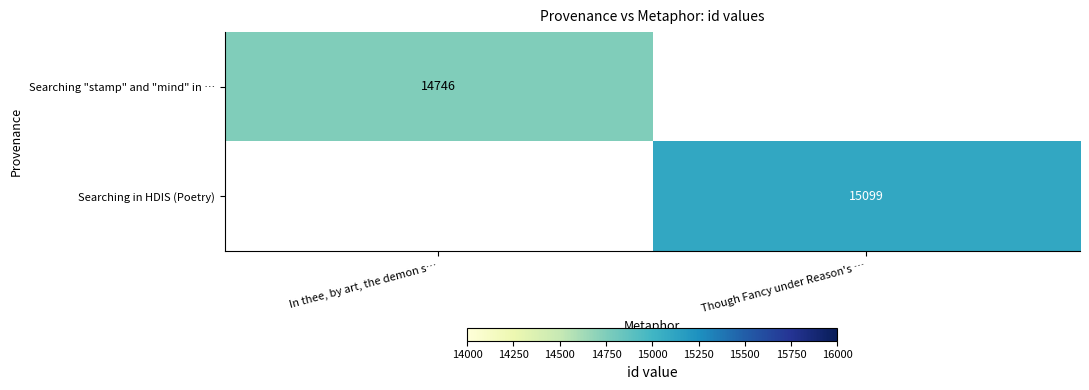

Is it true that Searching in HDIS (Poetry) equals 24712 at Though Fancy under Reason's …?

False